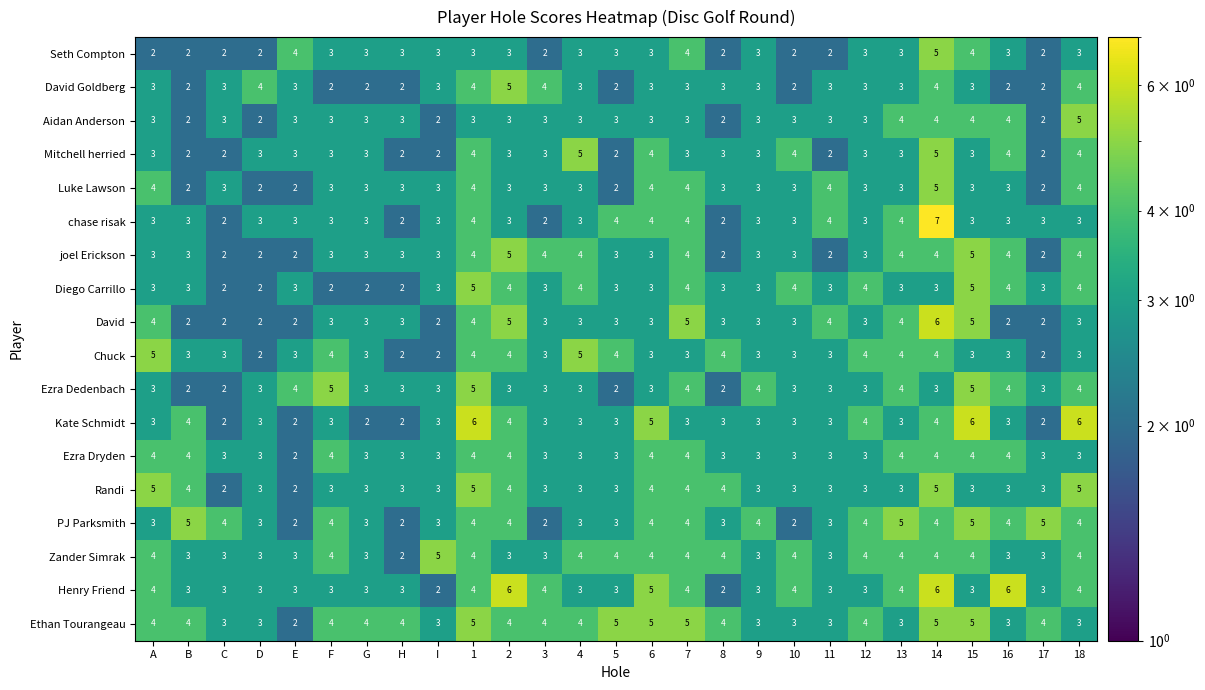

At which category is the sum across all series the highest?

14